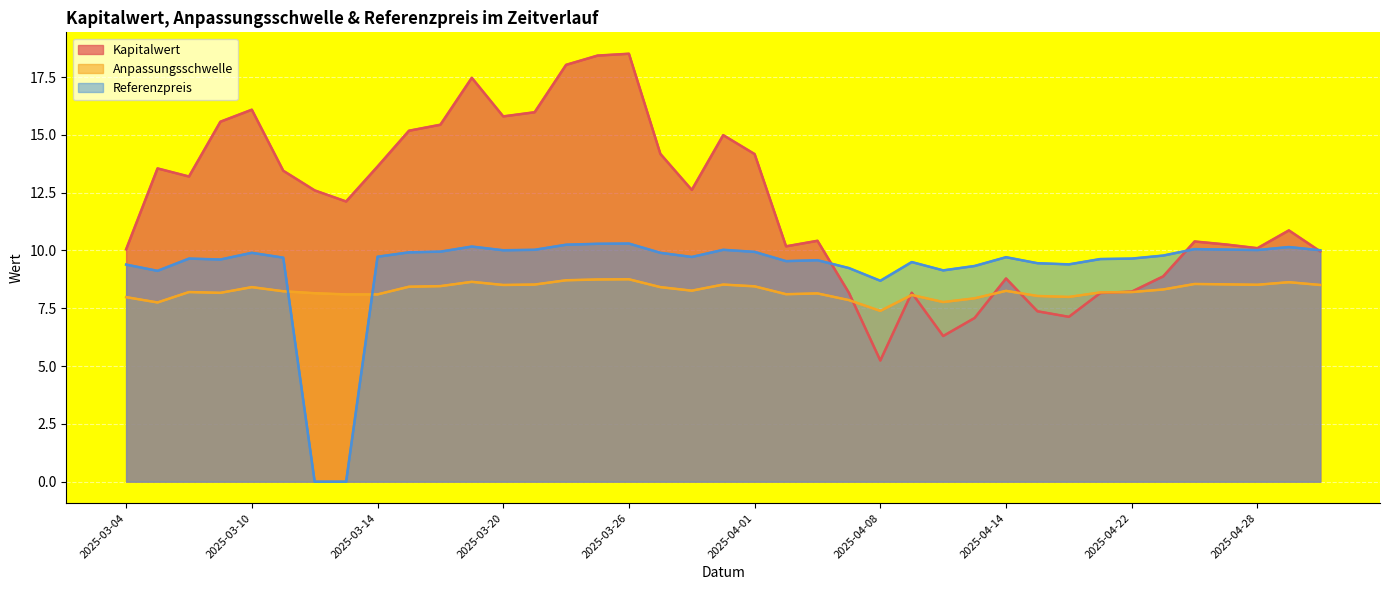

What are all the series names shown in the legend?

Kapitalwert, Anpassungsschwelle, Referenzpreis